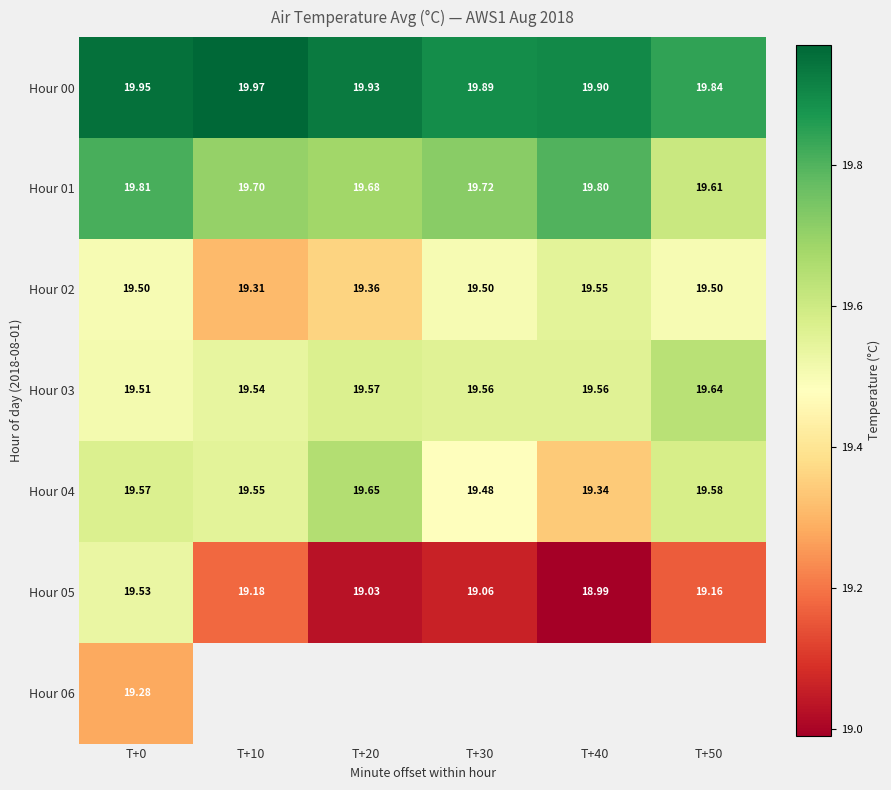

Is it true that Hour 02 equals 19.3 at T+10?

True